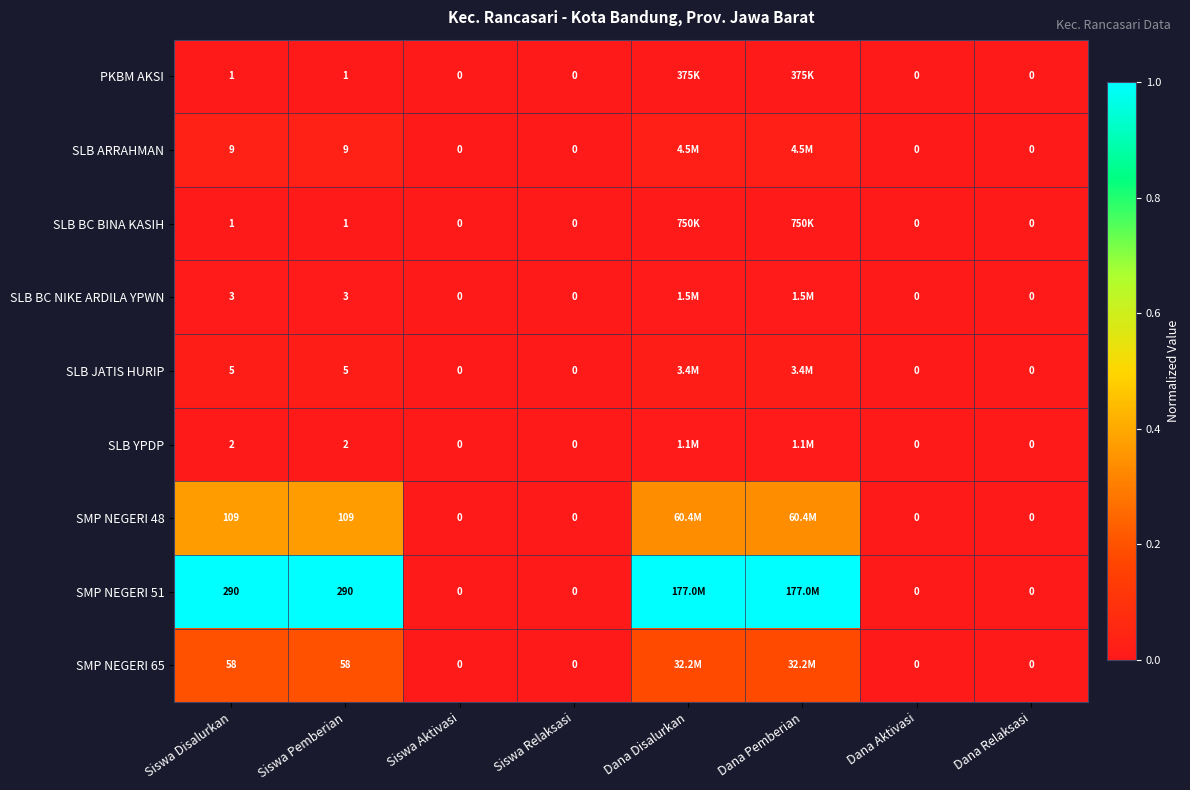

Count the number of categories in the chart.

8